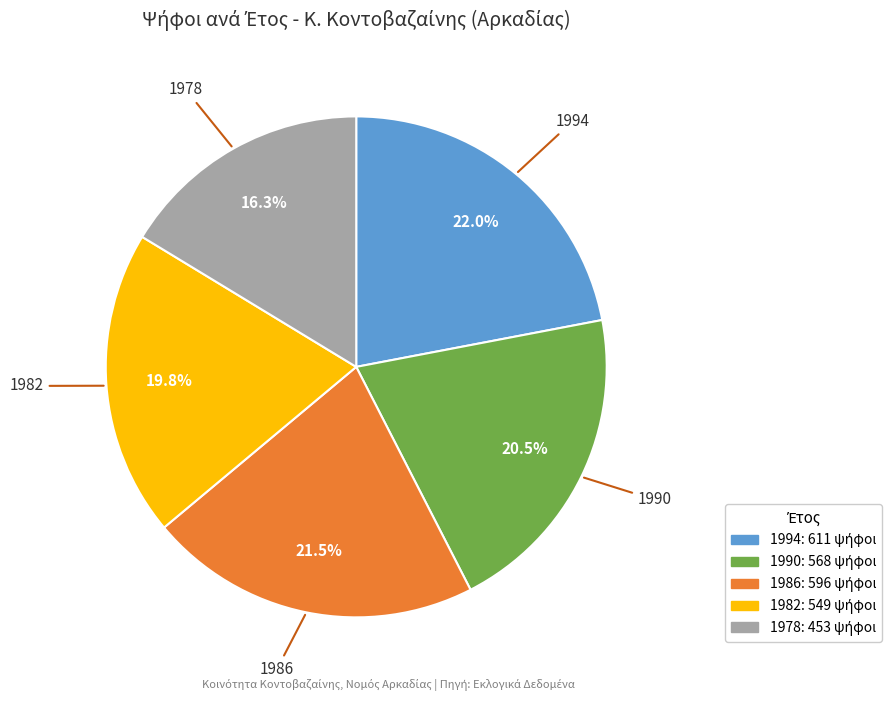

Which category has the biggest portion of the pie?

1994